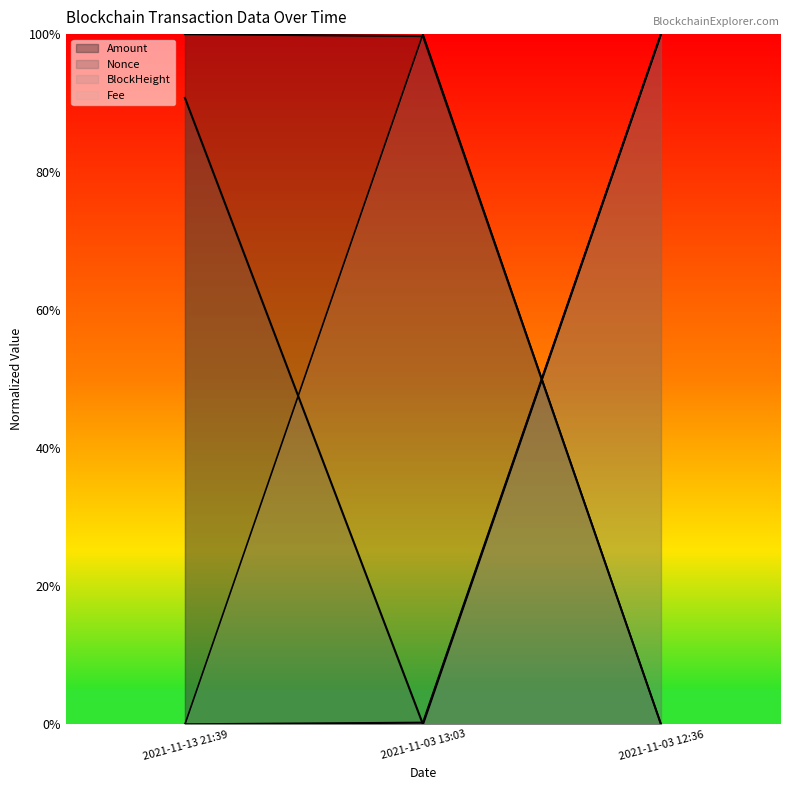

Between 2021-11-03 12:36 and 2021-11-13 21:39, which is larger?

2021-11-03 12:36